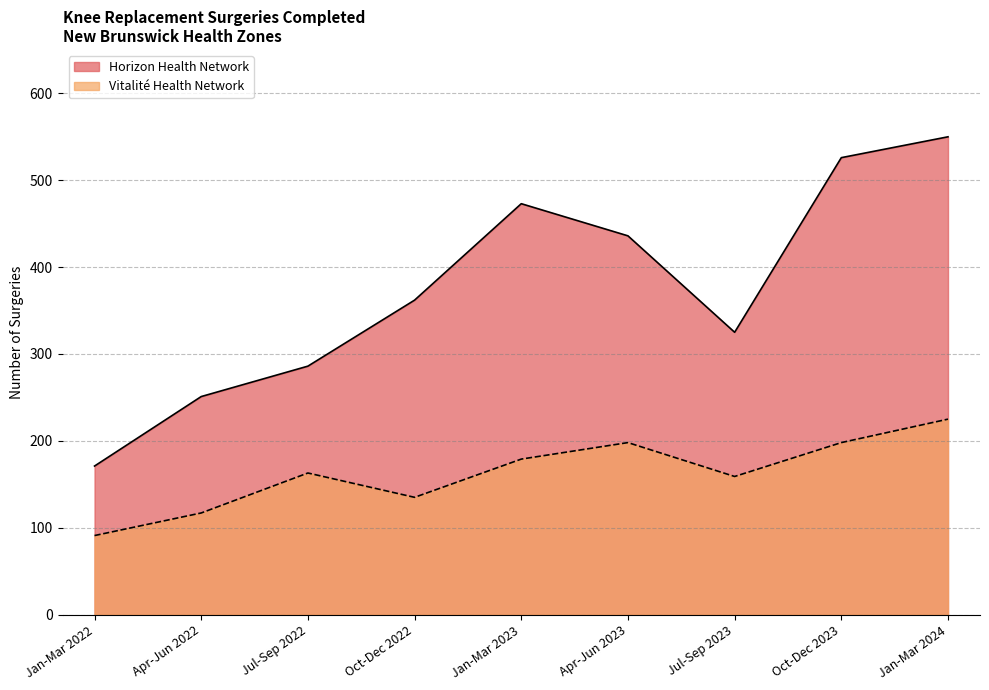

What is the value of the Vitalité Health Network point at the 6th from the left?

198